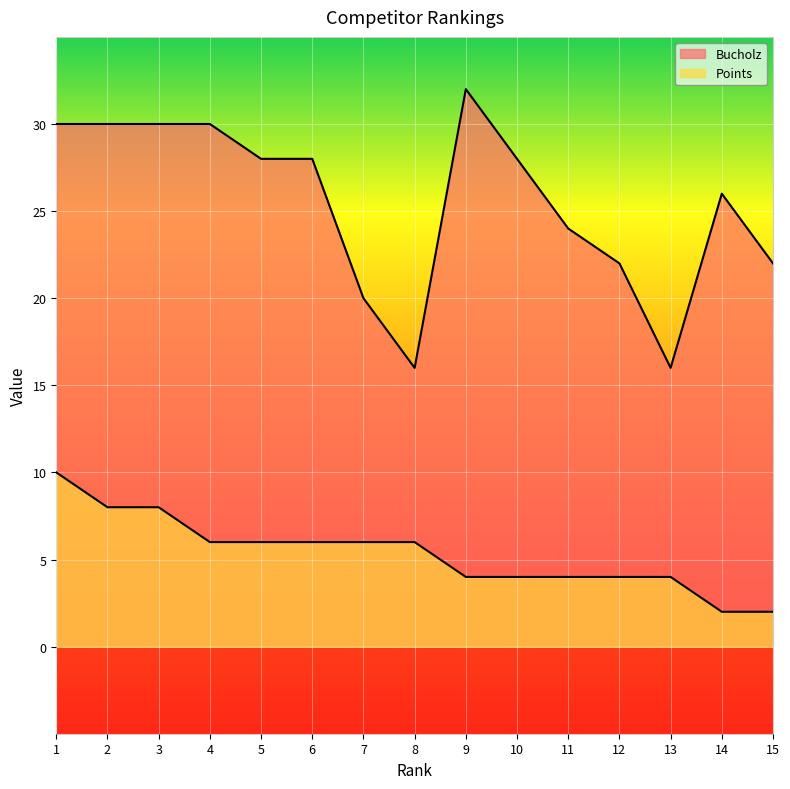

Which series changed the most between 2 and 4?

Points